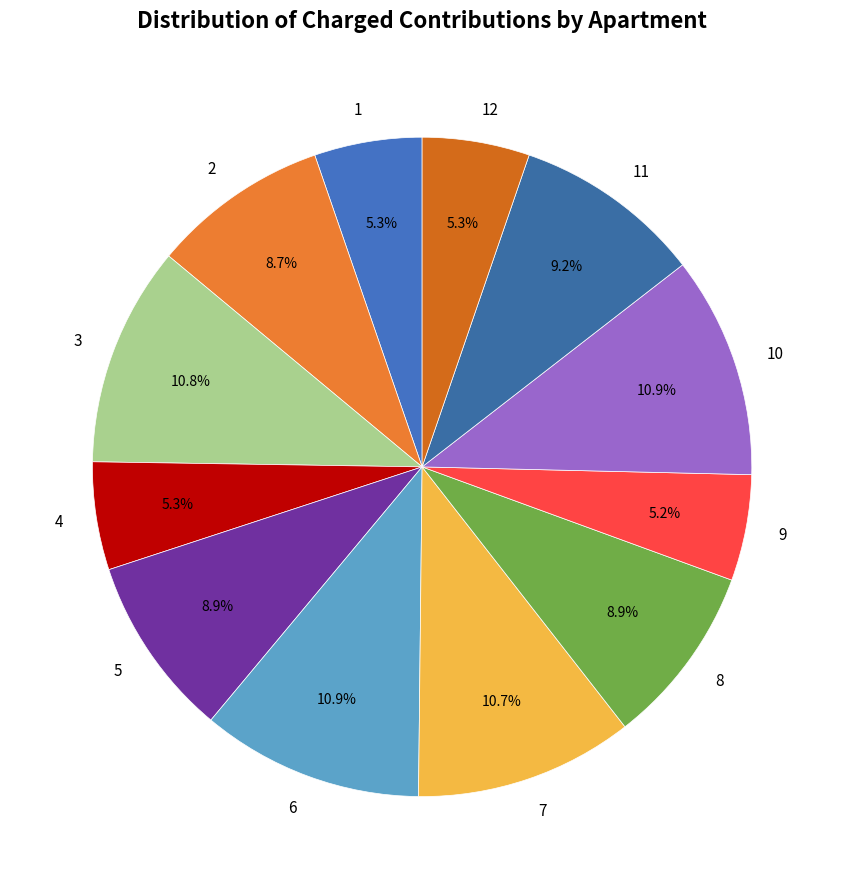

What is the ratio of the value at 6 to the value at 9?

2.1